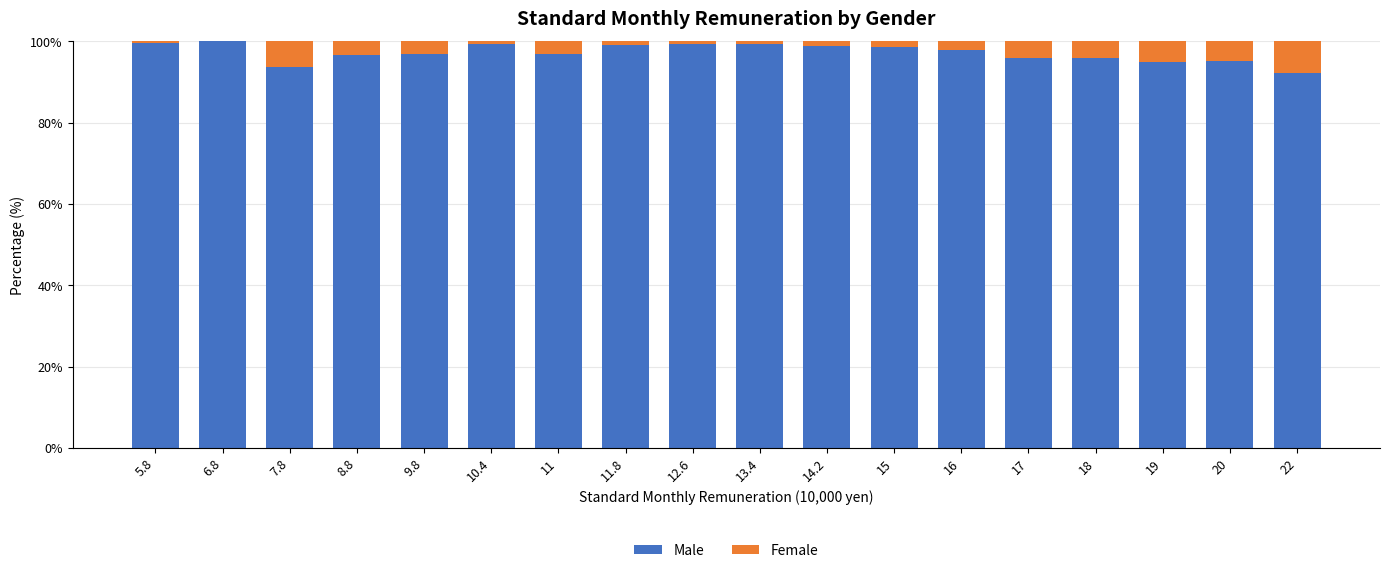

What is the total value across all series at 11?

100.0